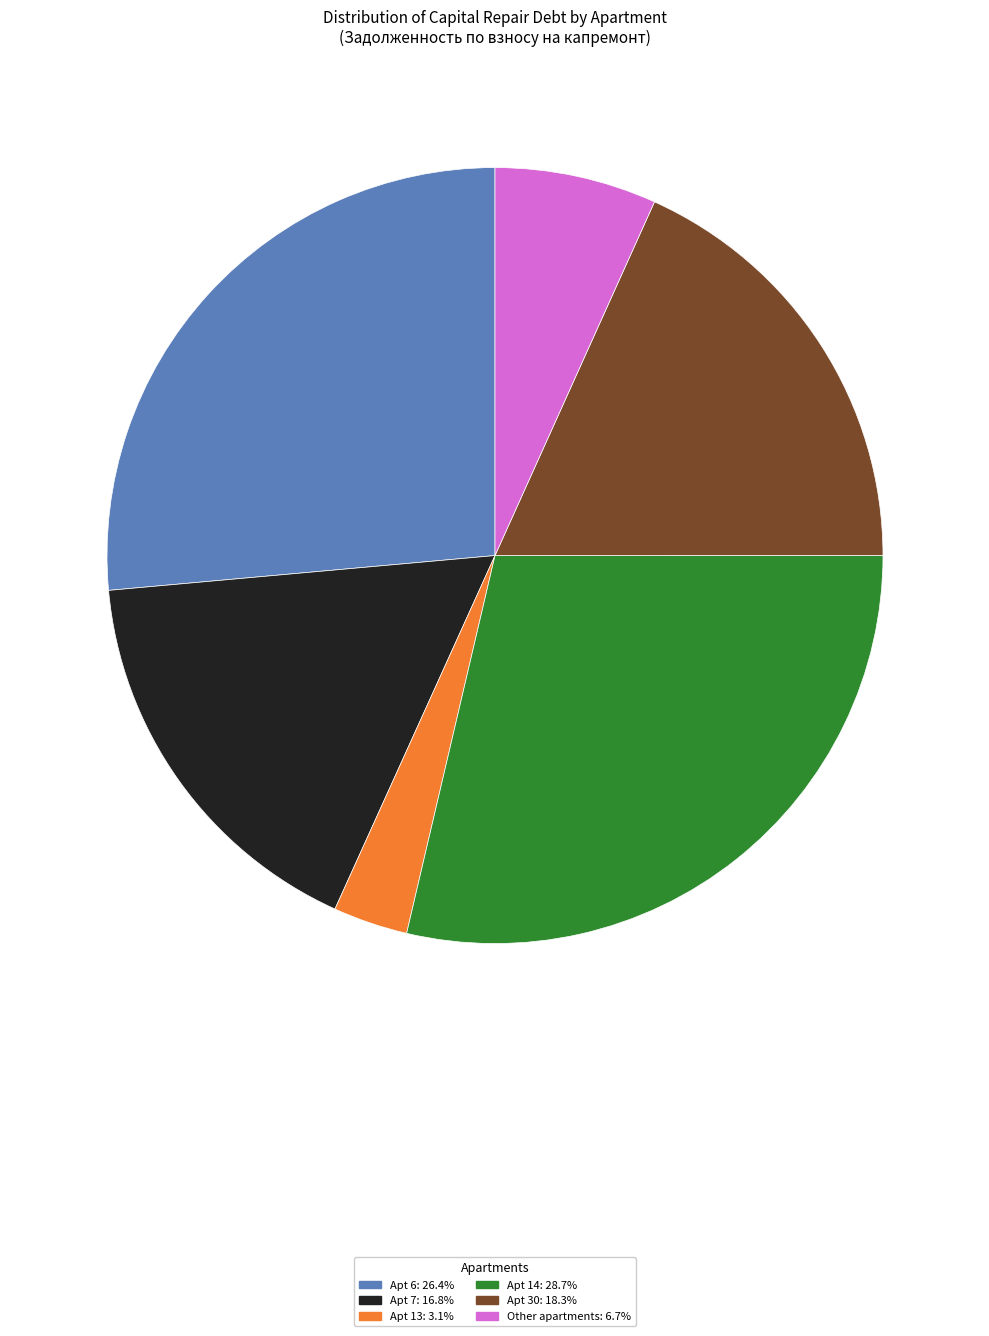

Is there any slice that represents more than half of the pie?

No